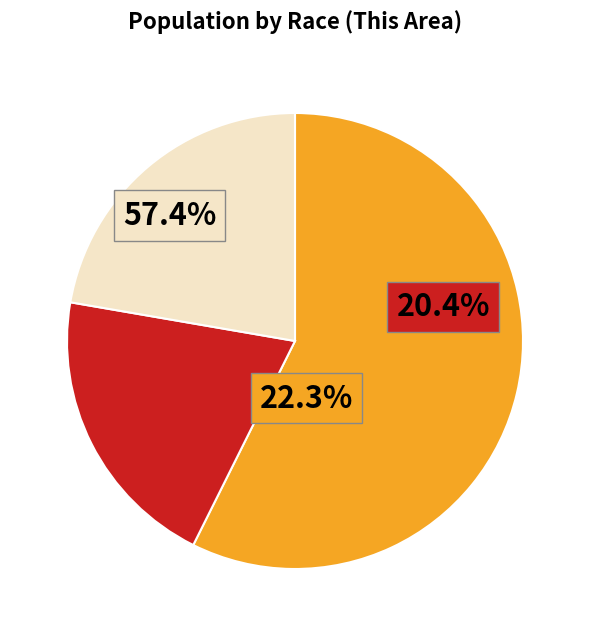

True or false: Some Other Race alone accounts for 2% of the total.

False